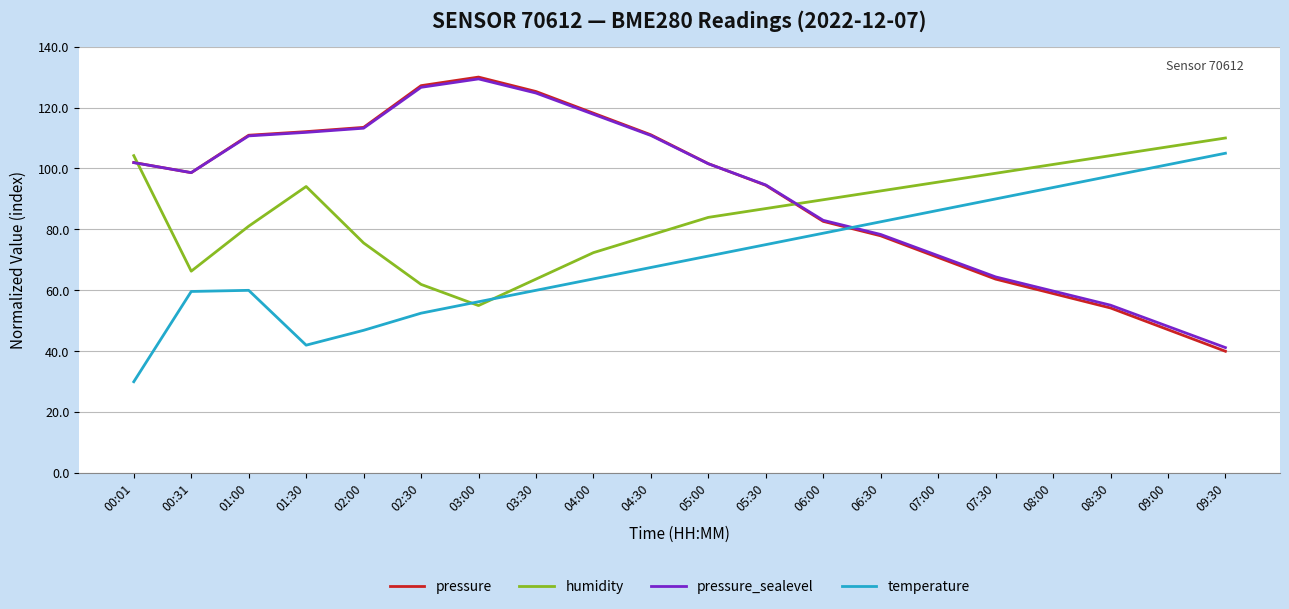

Does the chart have visible grid lines?

Yes